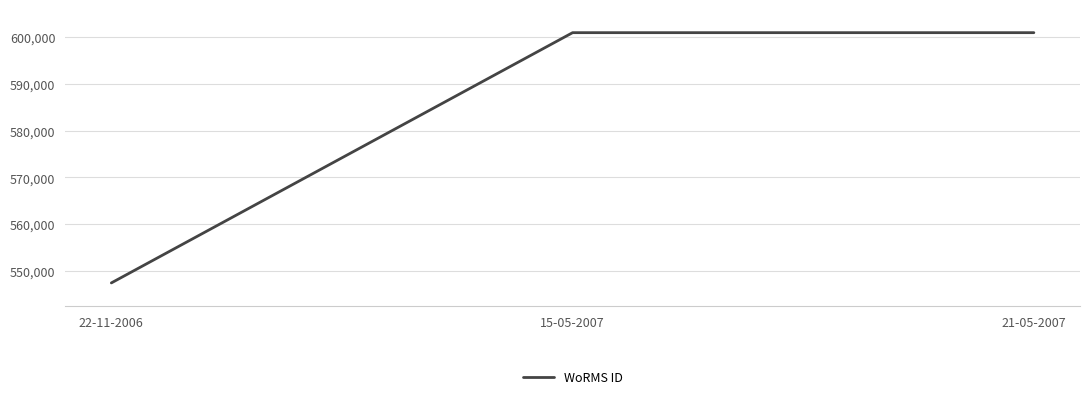

What is the change in value from 22-11-2006 to 15-05-2007?

+53530